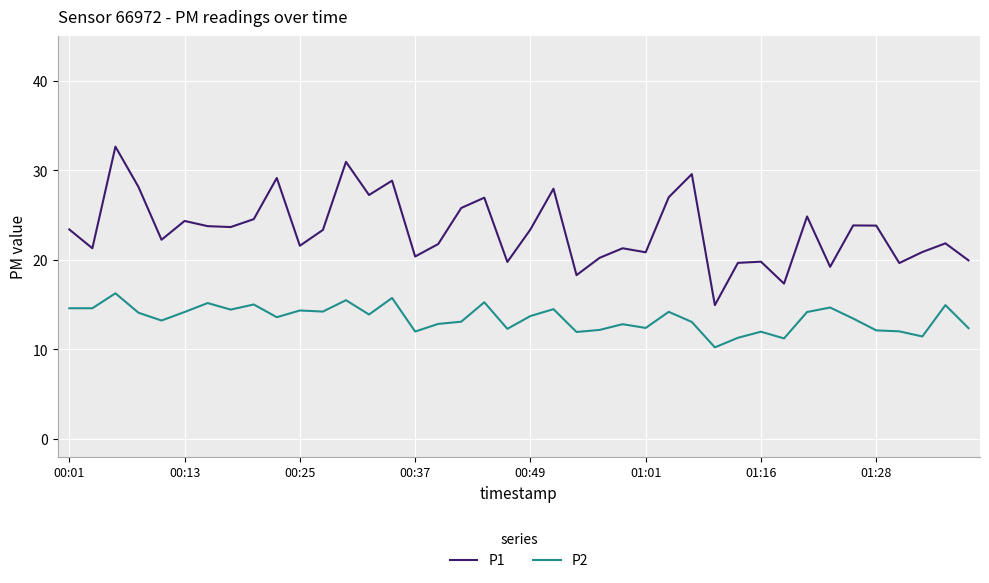

Which series has the largest total across all categories?

P1